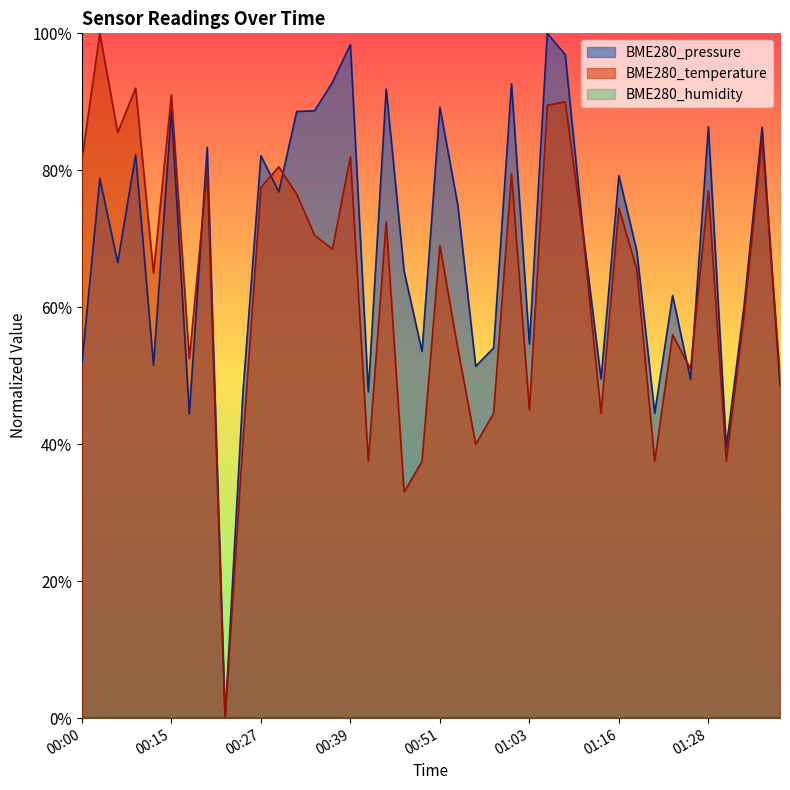

What is the label of the 9th point from the left?

00:22